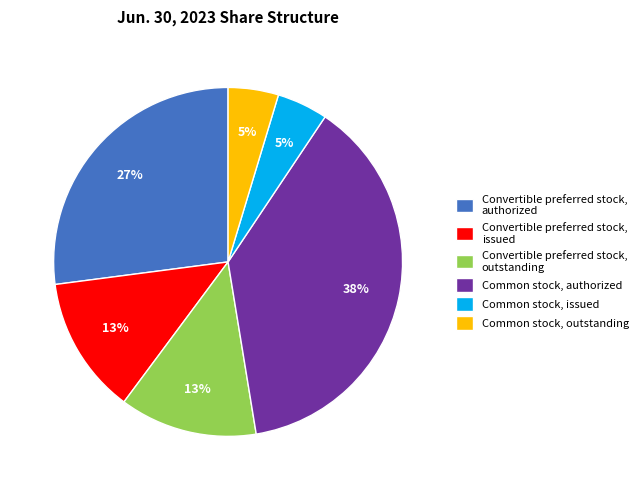

Which has a higher value, Common stock, outstanding or Common stock, authorized?

Common stock, authorized